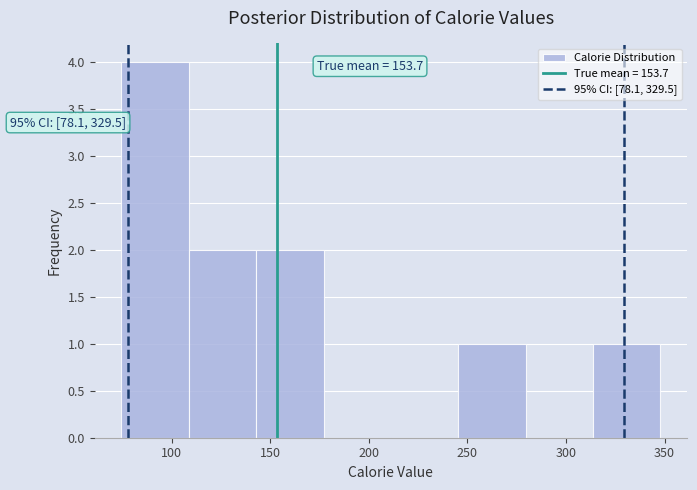

Which range on the x-axis has the tallest bar?

75 to 110